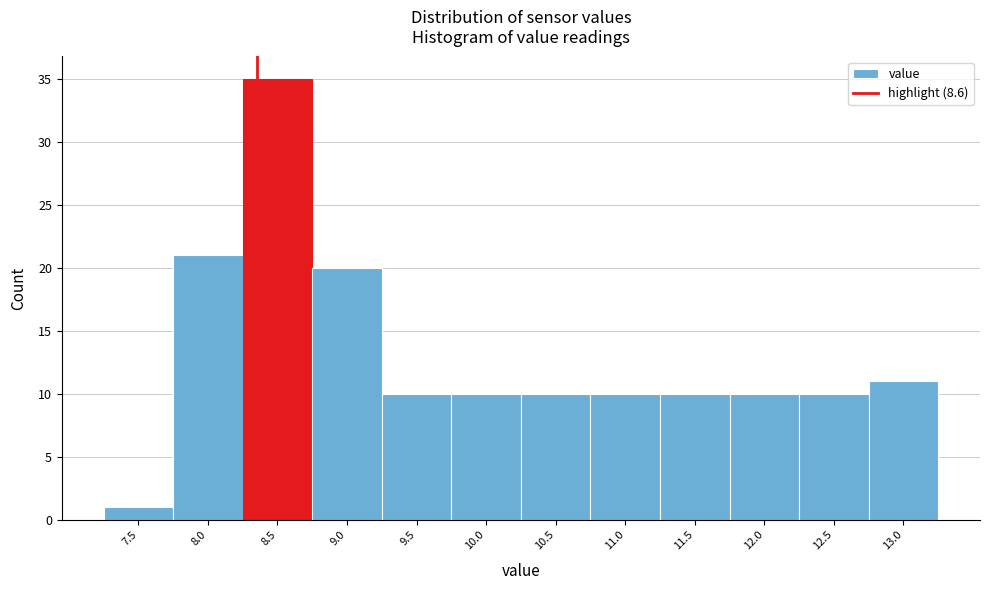

Reading left to right, what are all the values shown in this chart?

7.5=1	8.0=21	8.5=35	9.0=20	9.5=10	10.0=10	10.5=10	11.0=10	11.5=10	12.0=10	12.5=10	13.0=11